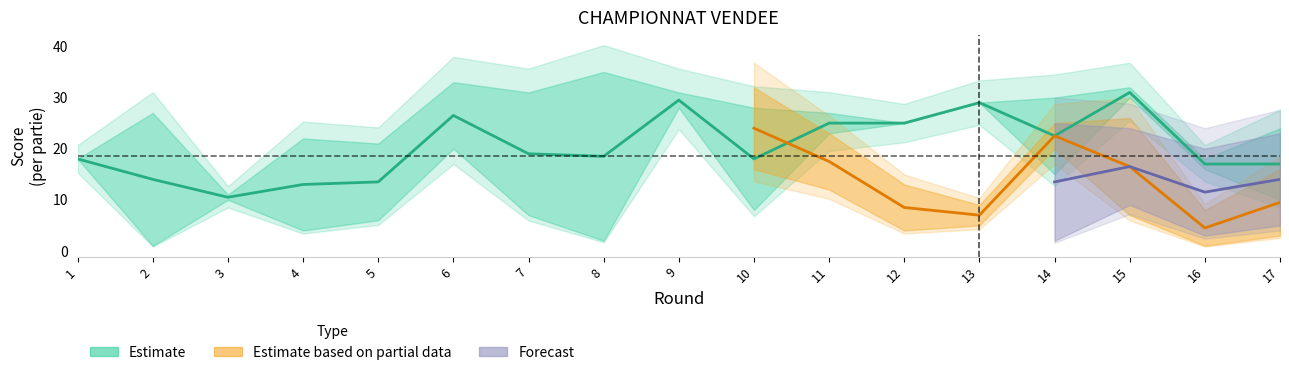

True or false: Partie2_B has a value of 4 at 17.

False